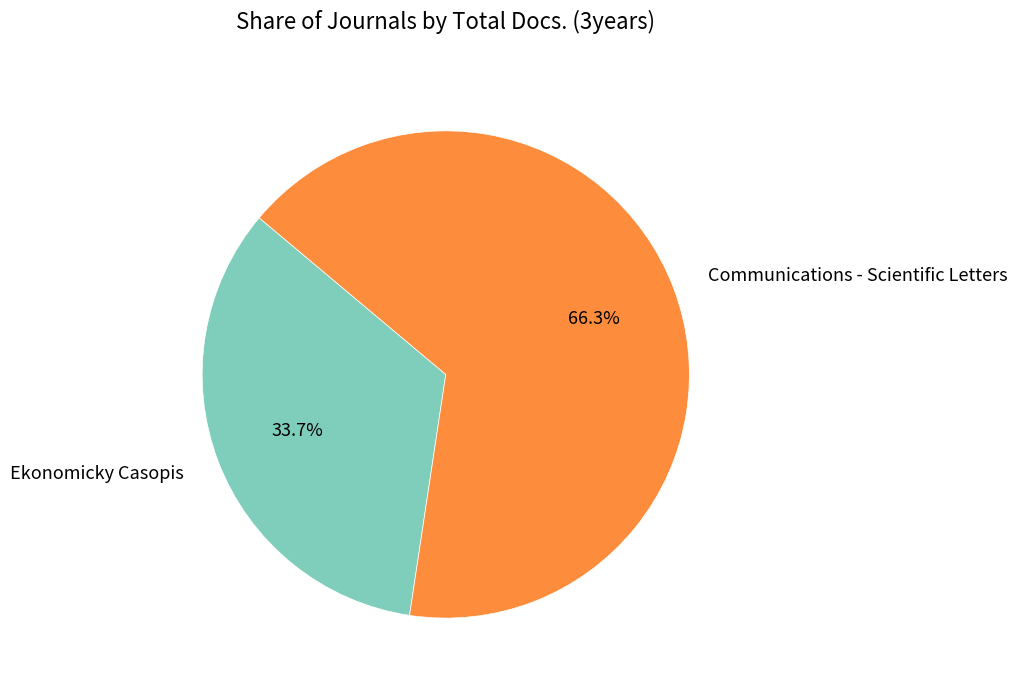

What is the majority slice?

Communications - Scientific Letters